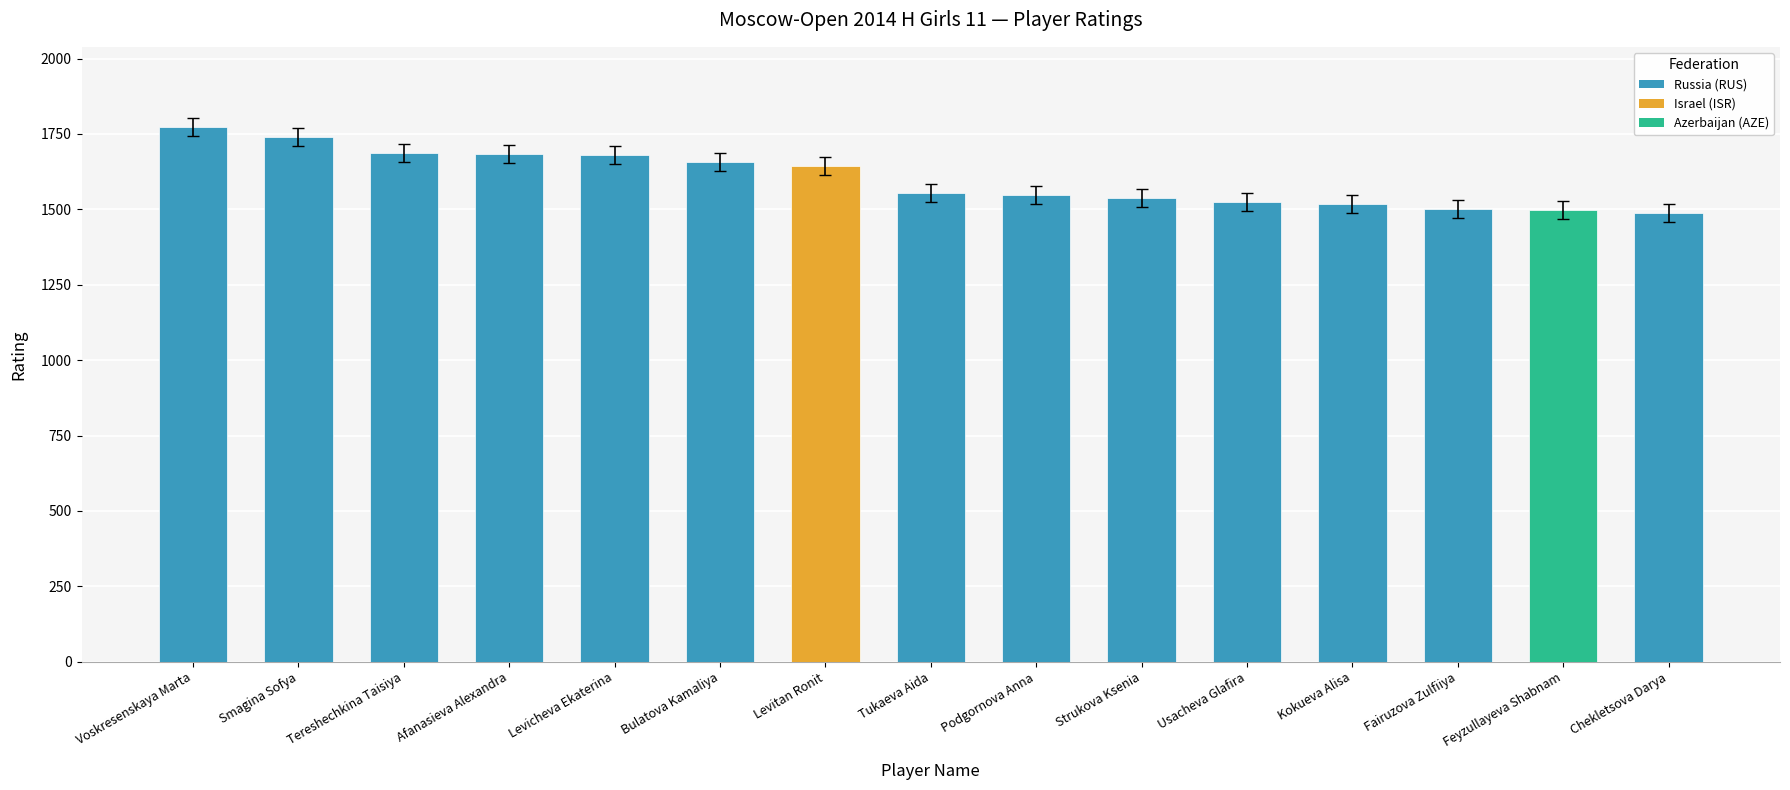

What is the value of the 11th bar from the left?

1525